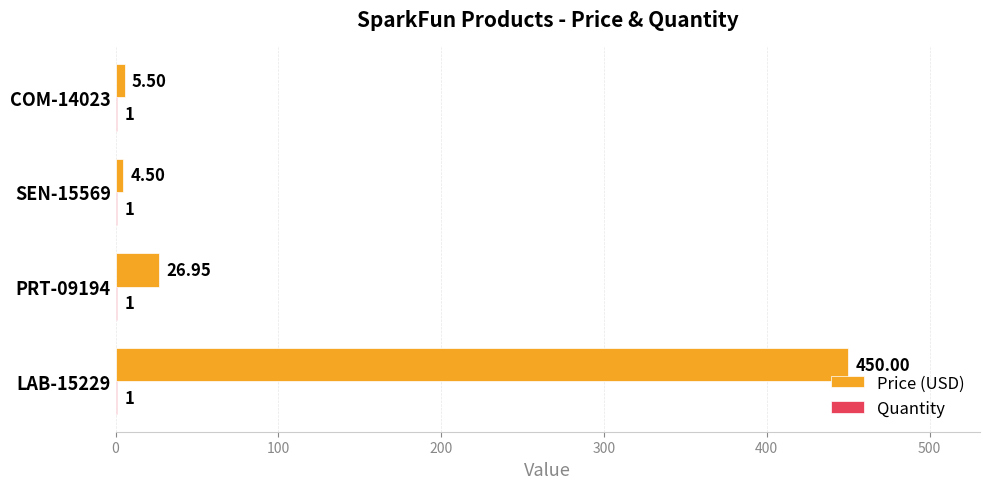

What is the sum of the Price (USD) values at SEN-15569 and COM-14023?

10.0